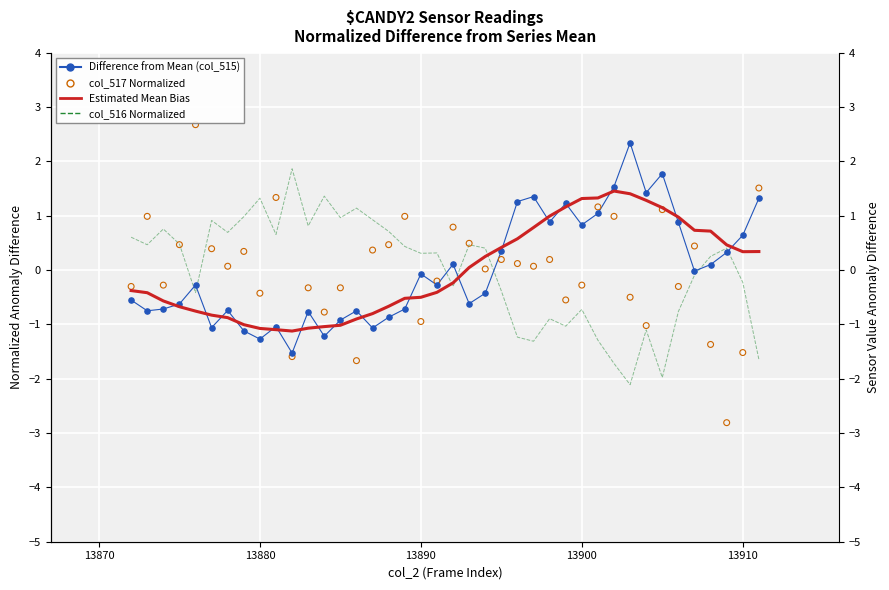

At how many categories does at least one series exceed 2?

2